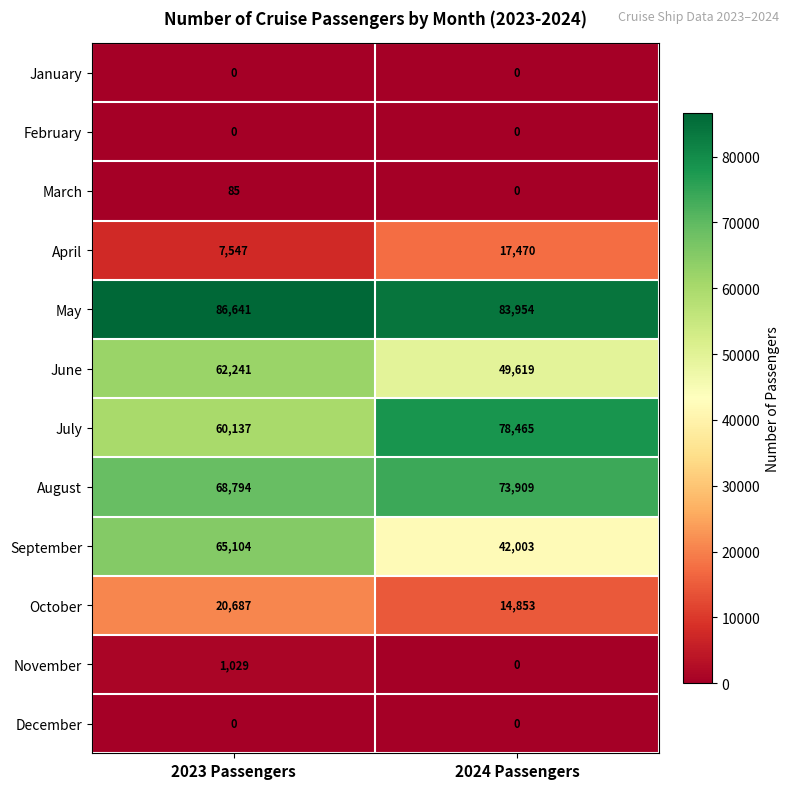

Which series has the largest total across all categories?

May